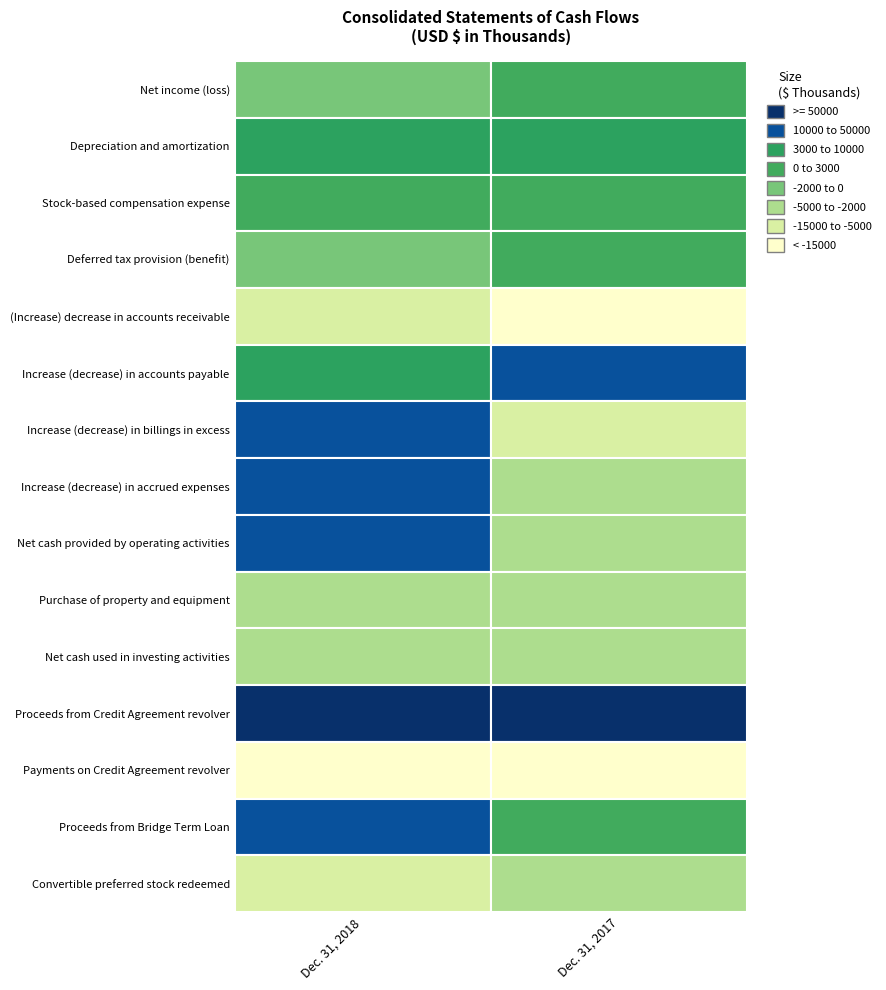

Which series has the largest range (max minus min)?

Increase (decrease) in billings in excess